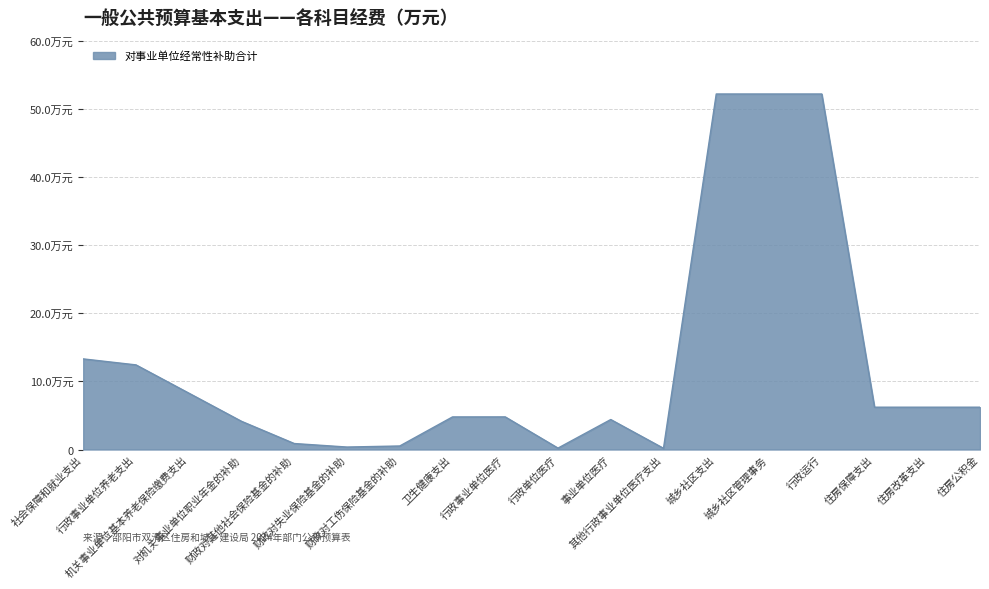

At which label is the value closest to 26?

社会保障和就业支出